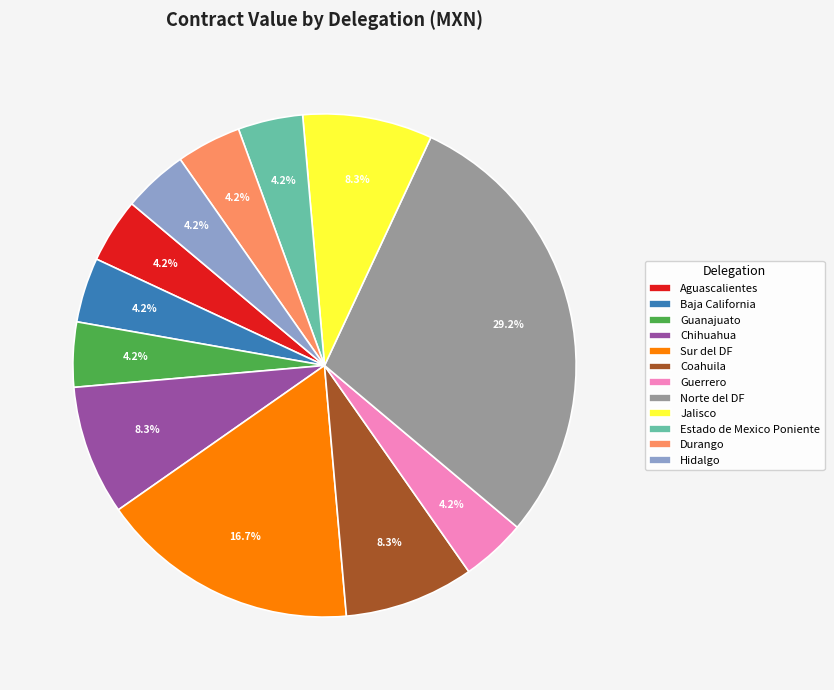

Which slice is the largest?

Norte del DF